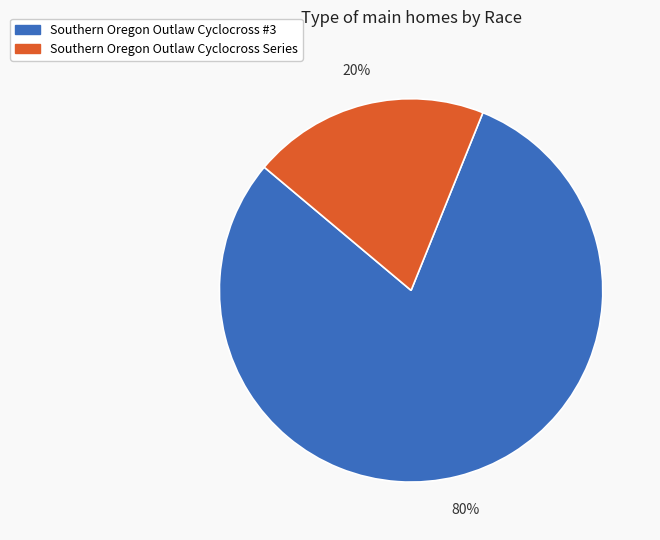

Rank the categories by value from lowest to highest.

Southern Oregon Outlaw Cyclocross Series, Southern Oregon Outlaw Cyclocross #3